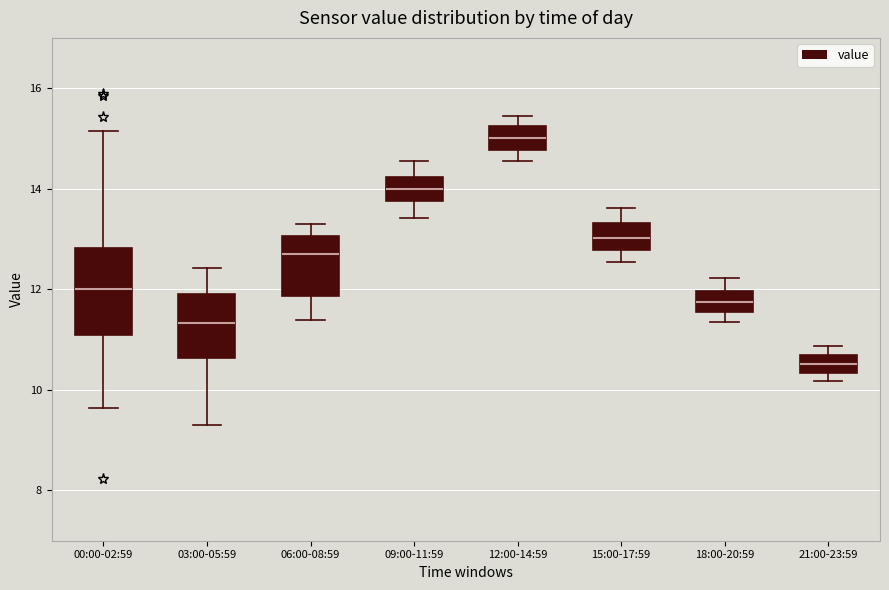

Reading left to right, transcribe this box plot: for each box, give where its median line is, the range the box spans, and where its two whiskers end, as read against the y-axis. The values are not printed on the chart, so give them approximately, as read against the axis.

00:00-02:59: median 12.0, box 11.0 to 12.8, whiskers 9.6 to 15.2
03:00-05:59: median 11.4, box 10.6 to 12.0, whiskers 9.4 to 12.4
06:00-08:59: median 12.6, box 11.8 to 13.0, whiskers 11.4 to 13.4
09:00-11:59: median 14.0, box 13.8 to 14.2, whiskers 13.4 to 14.6
12:00-14:59: median 15.0, box 14.8 to 15.2, whiskers 14.6 to 15.4
15:00-17:59: median 13.0, box 12.8 to 13.4, whiskers 12.6 to 13.6
18:00-20:59: median 11.8, box 11.6 to 12.0, whiskers 11.4 to 12.2
21:00-23:59: median 10.6 (inside the box), box 10.4 to 10.6, whiskers 10.2 to 10.8